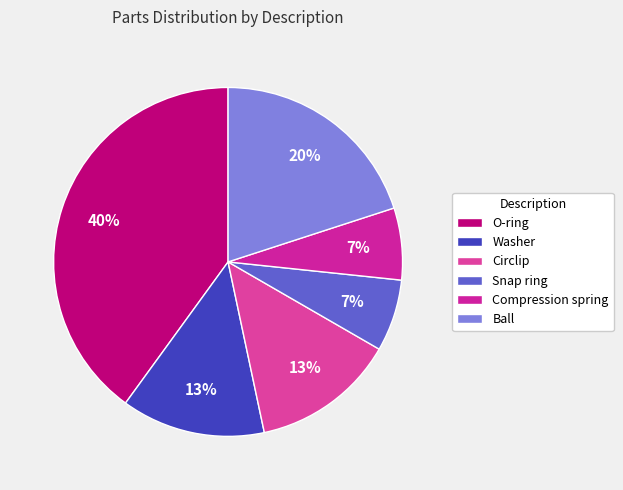

To the nearest percent, what percentage of the pie is Snap ring?

7%